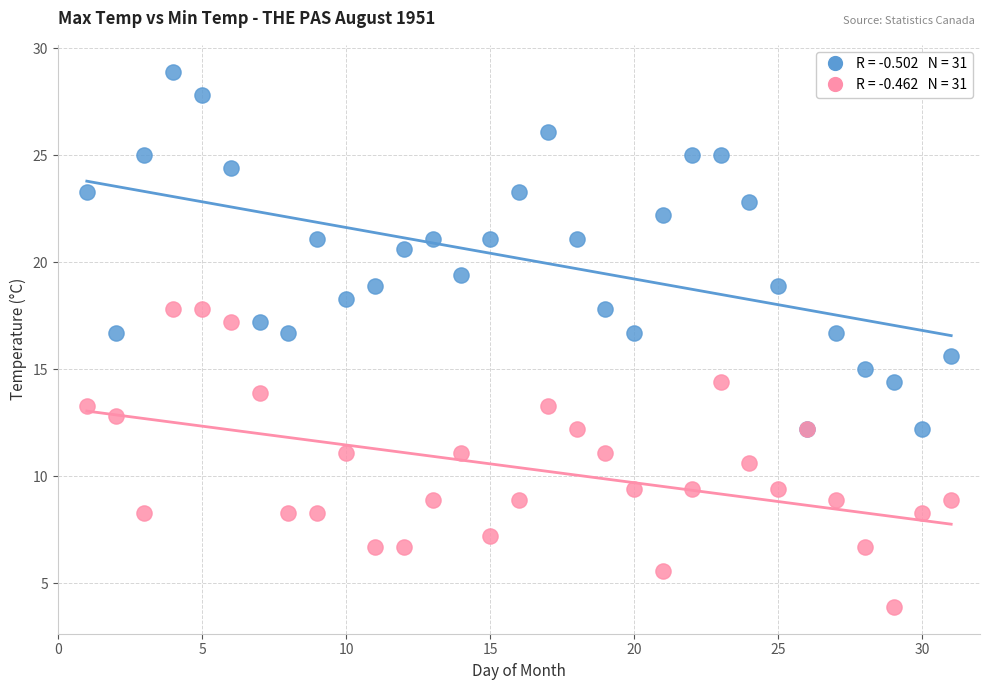

Across all series, what Y value is closest to 16?

15.6